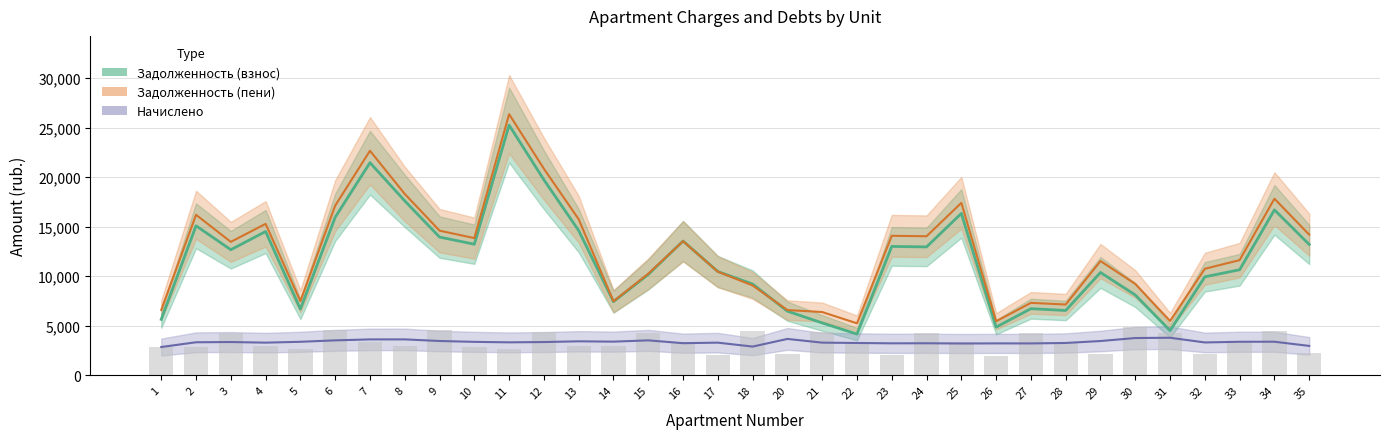

How many groups of bars are there?

34